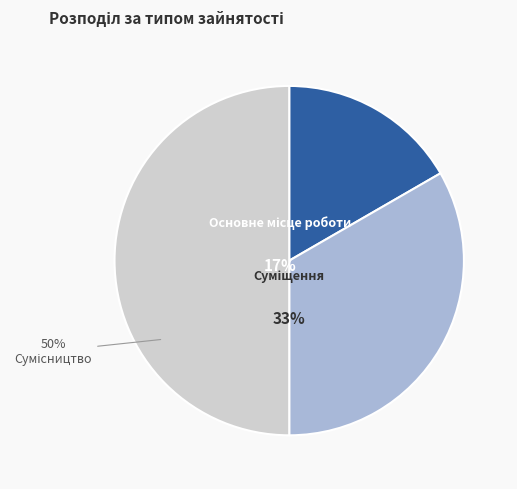

Which category has the smallest portion of the pie?

Основне місце роботи